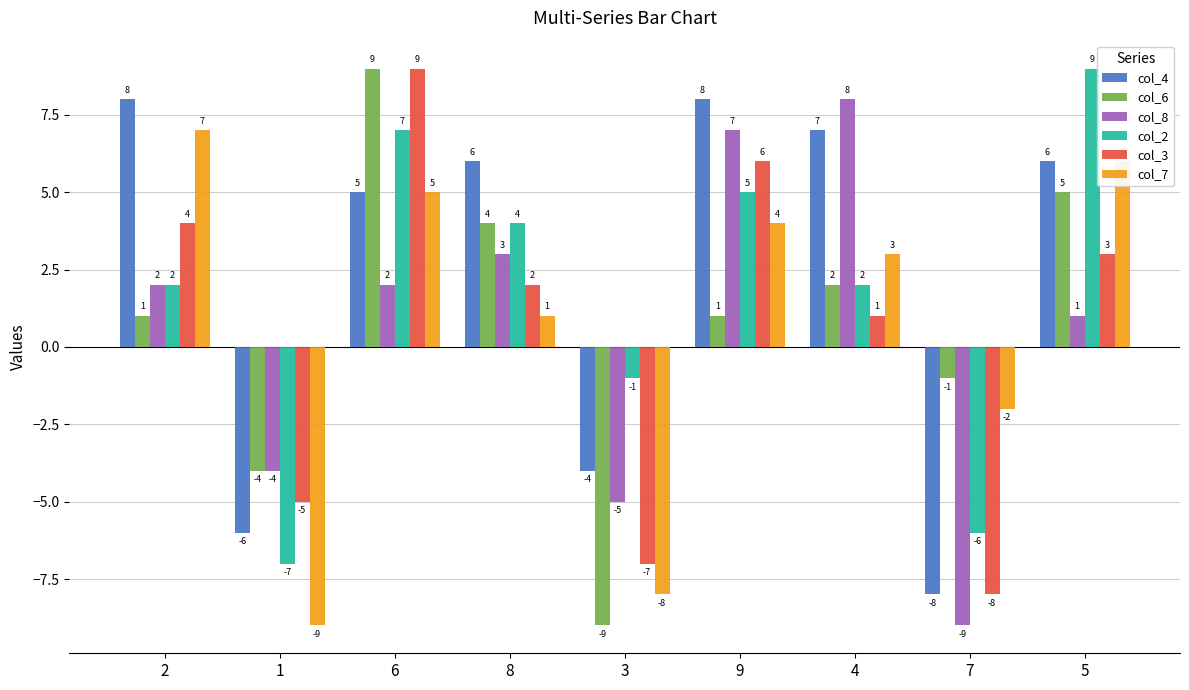

Is it true that col_6 equals 12 at 6?

False